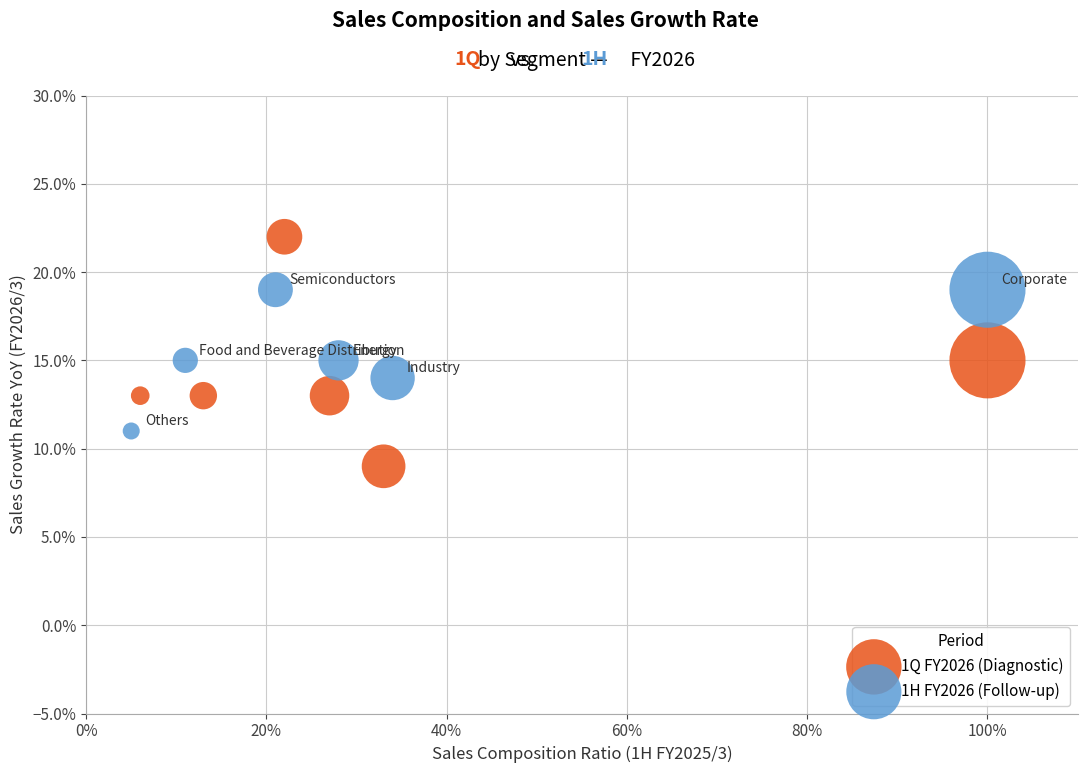

What are all the series names shown in the legend?

1Q FY2026 (Diagnostic), 1H FY2026 (Follow-up)